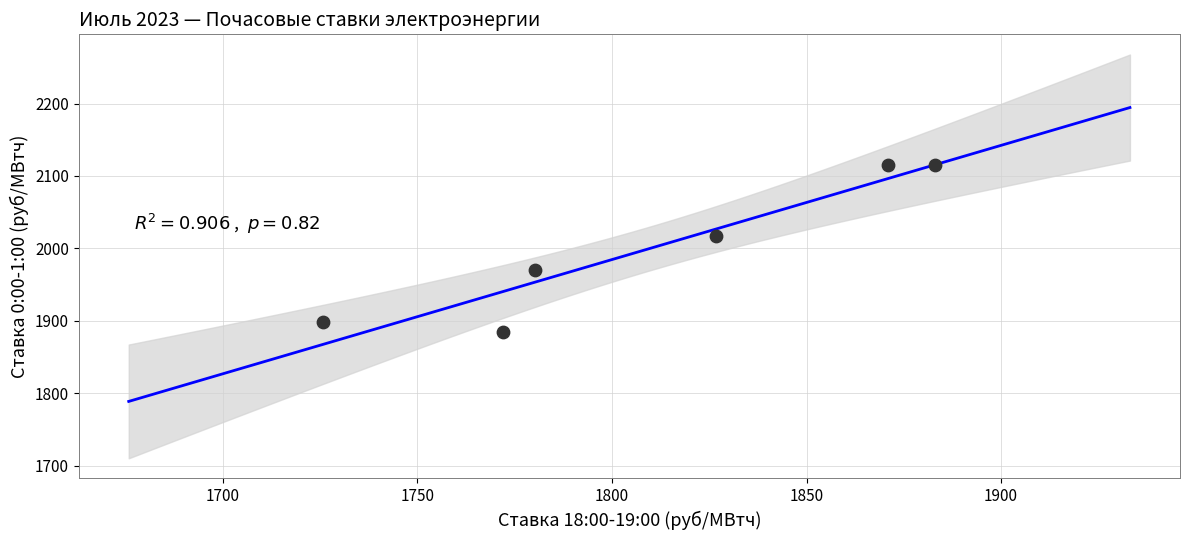

What Y value in the scatter plot is closest to 1999?

2016.8